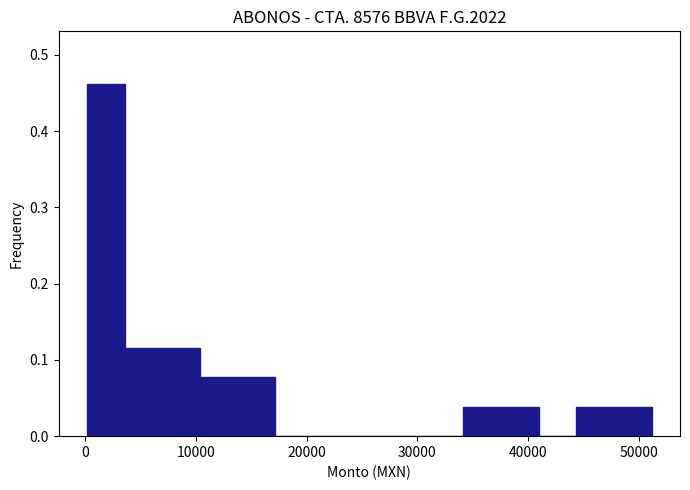

Around what value on the x-axis is the tallest bar? Give the approximate position of its centre, as read against the axis.

2000